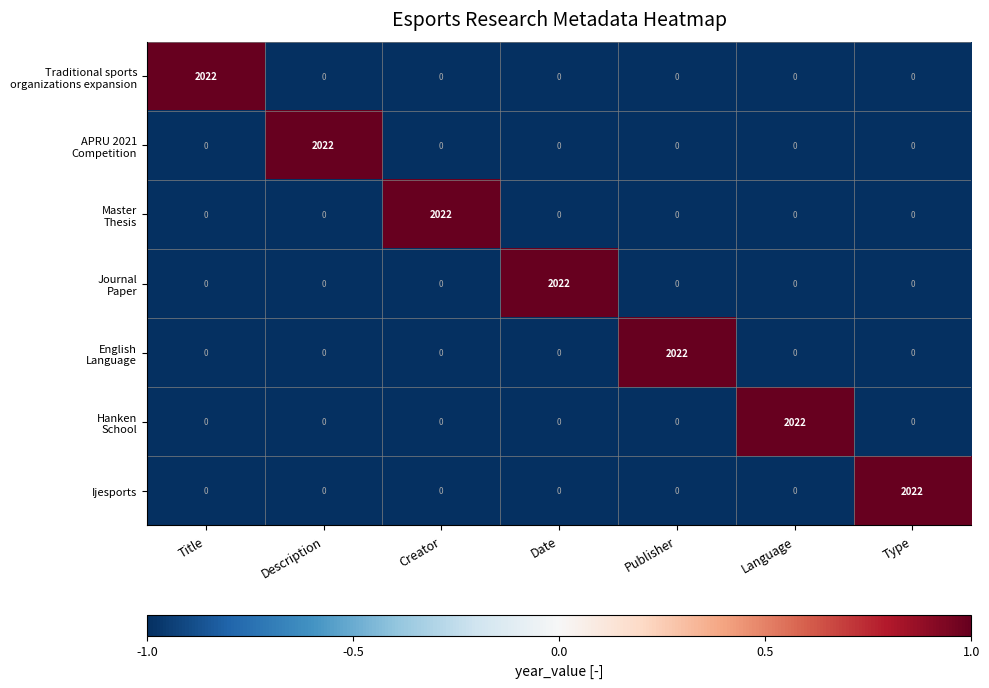

What is the sum of all Ijesports values?

2022